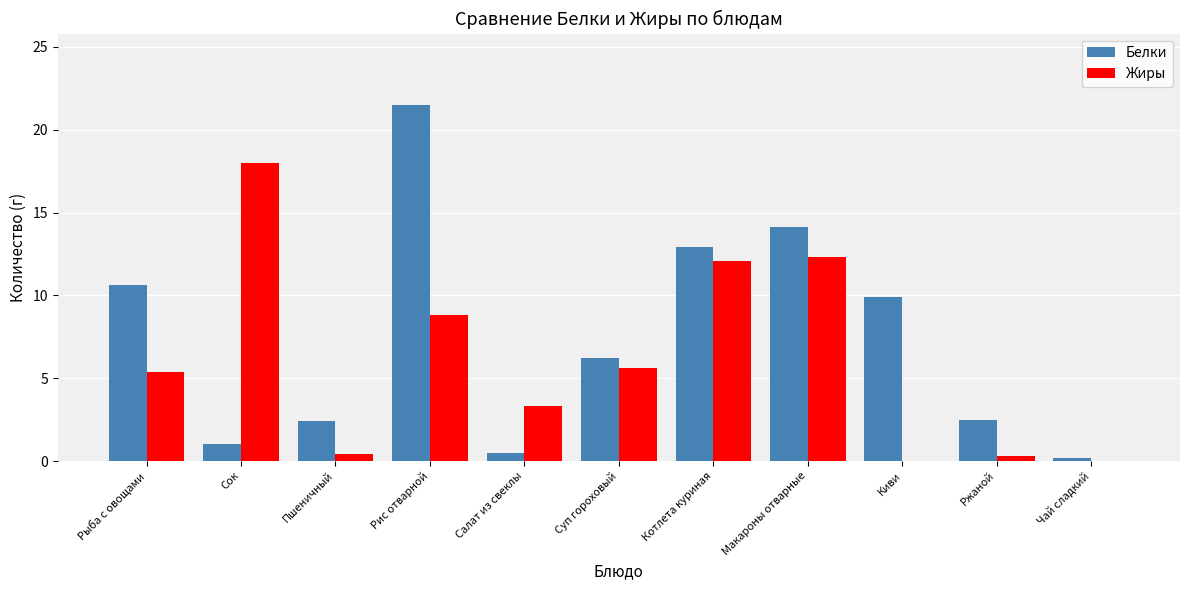

True or false: Жиры has a value of 18.0 at Сок.

True